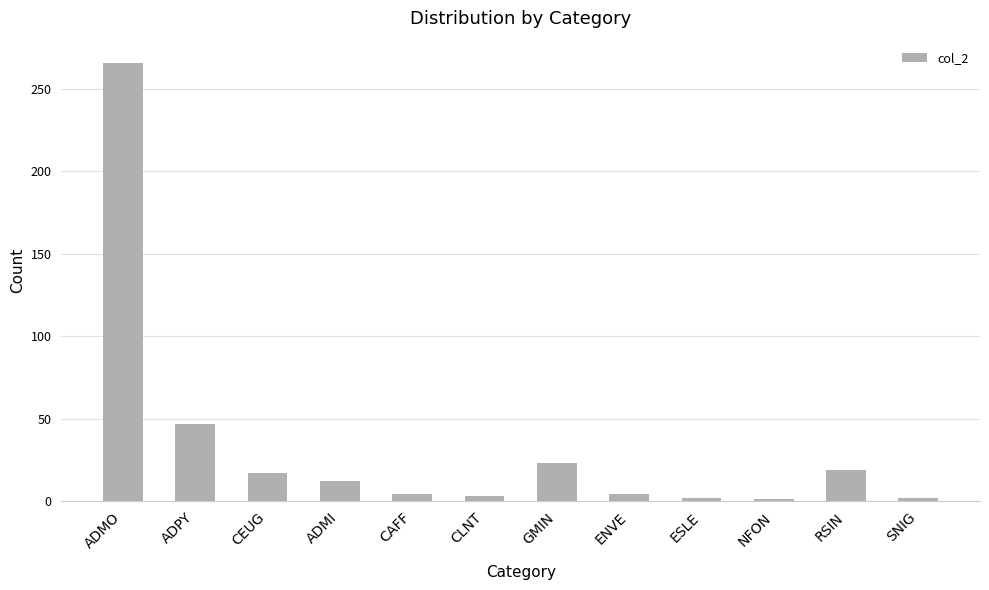

Is it true that the value at ADMI is 12?

True